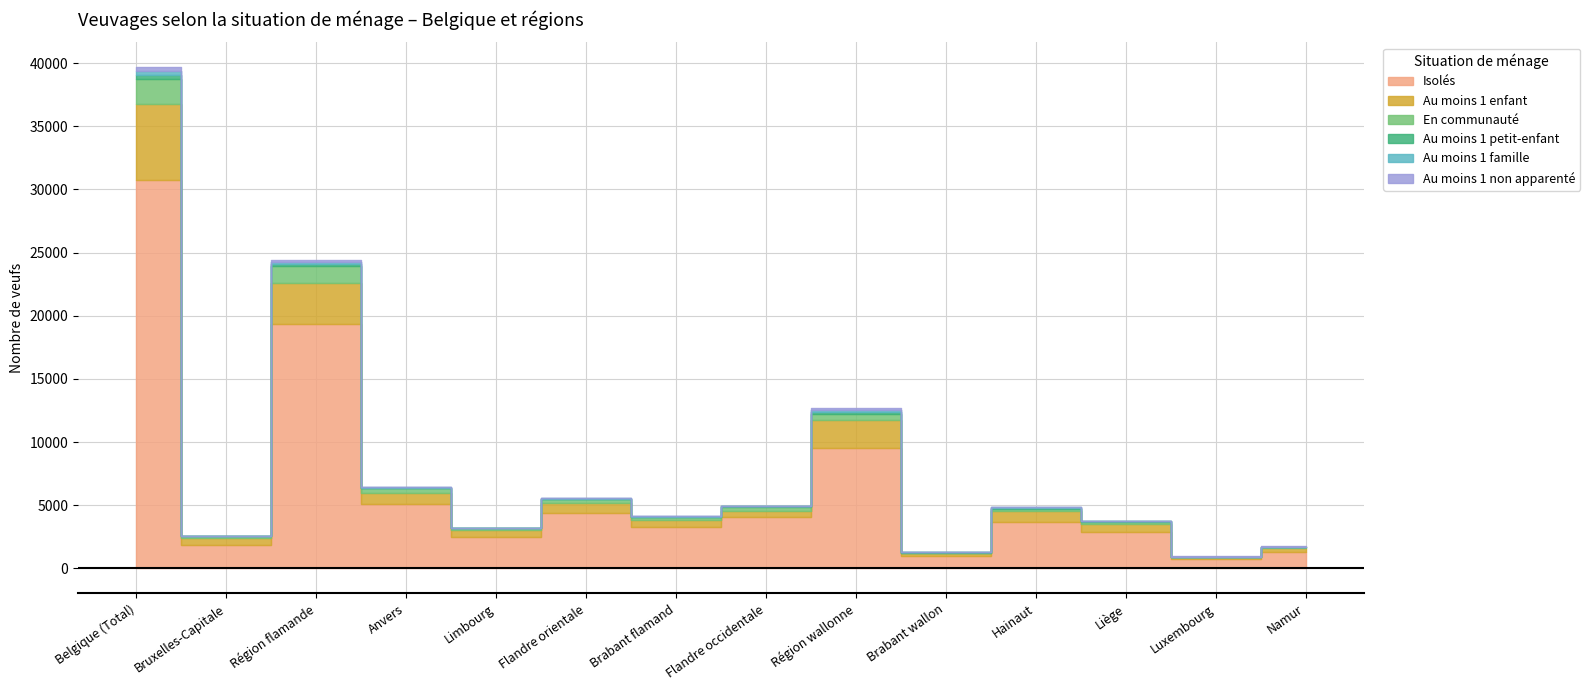

Reading right to left, list all the values displayed in this chart.

Isolés: Namur=1311	Luxembourg=724	Liège=2897	Hainaut=3640	Brabant wallon=988	Région wallonne=9560	Flandre occidentale=4093	Brabant flamand=3276	Flandre orientale=4412	Limbourg=2479	Anvers=5078	Région flamande=19338	Bruxelles-Capitale=1849	Belgique (Total)=30747
Au moins 1 enfant: Namur=317	Luxembourg=168	Liège=616	Hainaut=897	Brabant wallon=215	Région wallonne=2213	Flandre occidentale=486	Brabant flamand=590	Flandre orientale=744	Limbourg=554	Anvers=875	Région flamande=3249	Bruxelles-Capitale=553	Belgique (Total)=6015
En communauté: Namur=51	Luxembourg=29	Liège=167	Hainaut=187	Brabant wallon=53	Région wallonne=487	Flandre occidentale=304	Brabant flamand=192	Flandre orientale=337	Limbourg=137	Anvers=380	Région flamande=1350	Bruxelles-Capitale=126	Belgique (Total)=1963
Au moins 1 petit-enfant: Namur=19	Luxembourg=6	Liège=33	Hainaut=72	Brabant wallon=14	Région wallonne=144	Flandre occidentale=27	Brabant flamand=25	Flandre orientale=35	Limbourg=21	Anvers=36	Région flamande=144	Bruxelles-Capitale=20	Belgique (Total)=308
Au moins 1 famille: Namur=23	Luxembourg=7	Liège=39	Hainaut=55	Brabant wallon=20	Région wallonne=144	Flandre occidentale=27	Brabant flamand=39	Flandre orientale=29	Limbourg=33	Anvers=64	Région flamande=192	Bruxelles-Capitale=24	Belgique (Total)=360
Au moins 1 non apparenté: Namur=16	Luxembourg=9	Liège=33	Hainaut=46	Brabant wallon=21	Région wallonne=125	Flandre occidentale=26	Brabant flamand=19	Flandre orientale=28	Limbourg=9	Anvers=36	Région flamande=118	Bruxelles-Capitale=24	Belgique (Total)=267